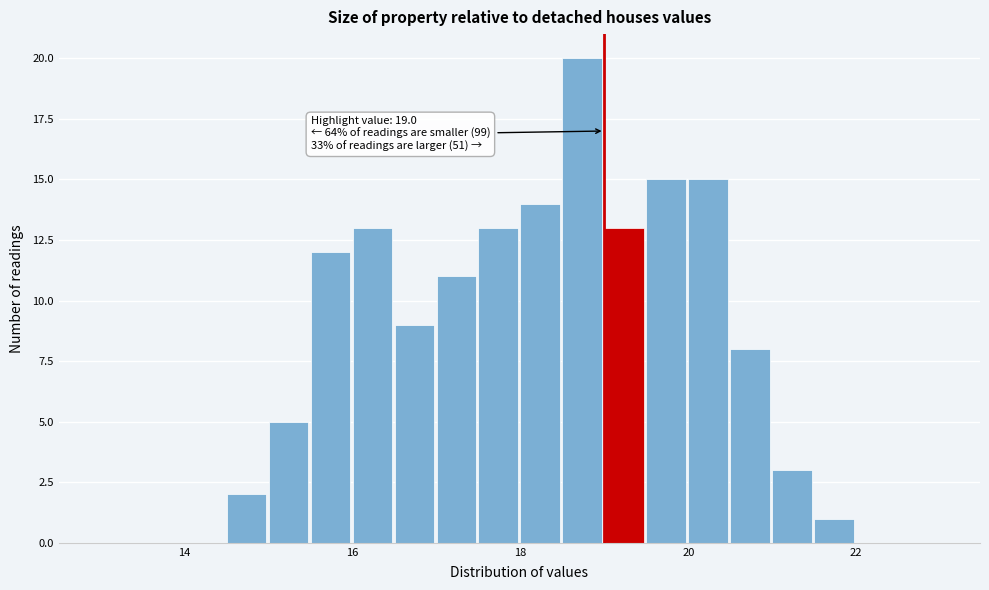

Read against the x-axis, roughly where is the centre of the tallest bar?

18.8